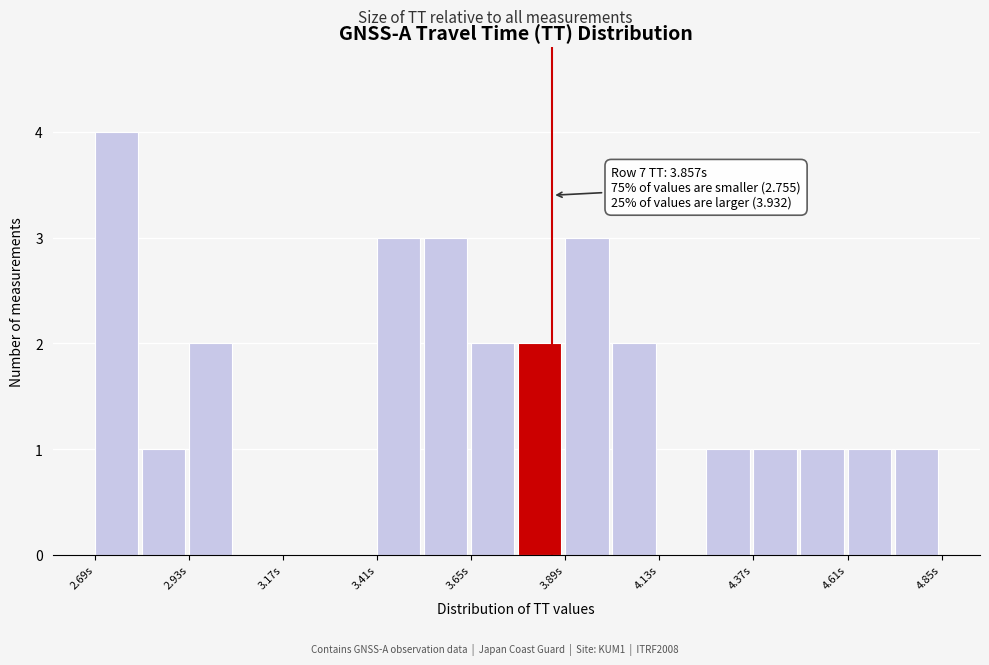

Read against the x-axis, roughly where is the centre of the tallest bar?

2.75